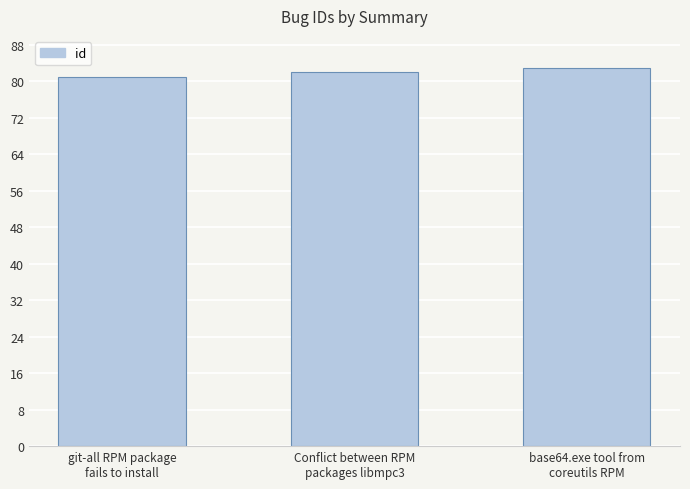

The value at base64.exe tool from
coreutils RPM is 83. True or false?

True